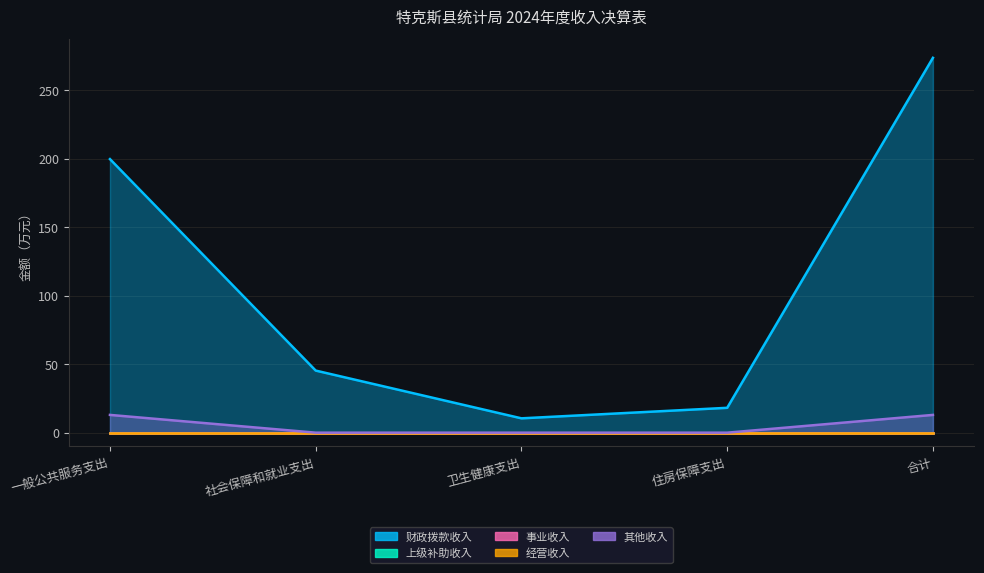

Which series has the largest range (max minus min)?

财政拨款收入